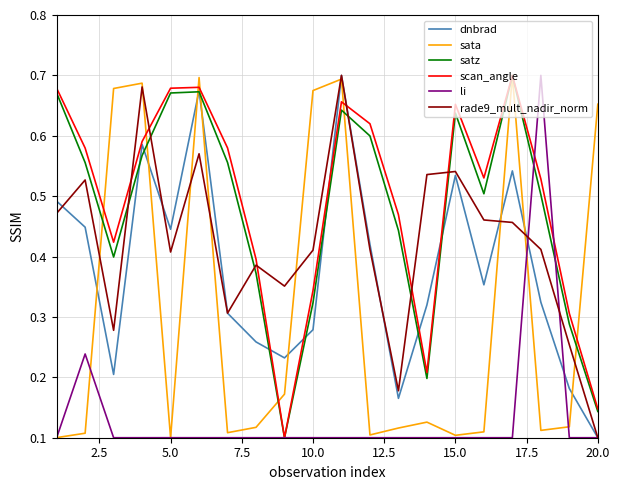

Is this an area chart (filled region under the line)?

No